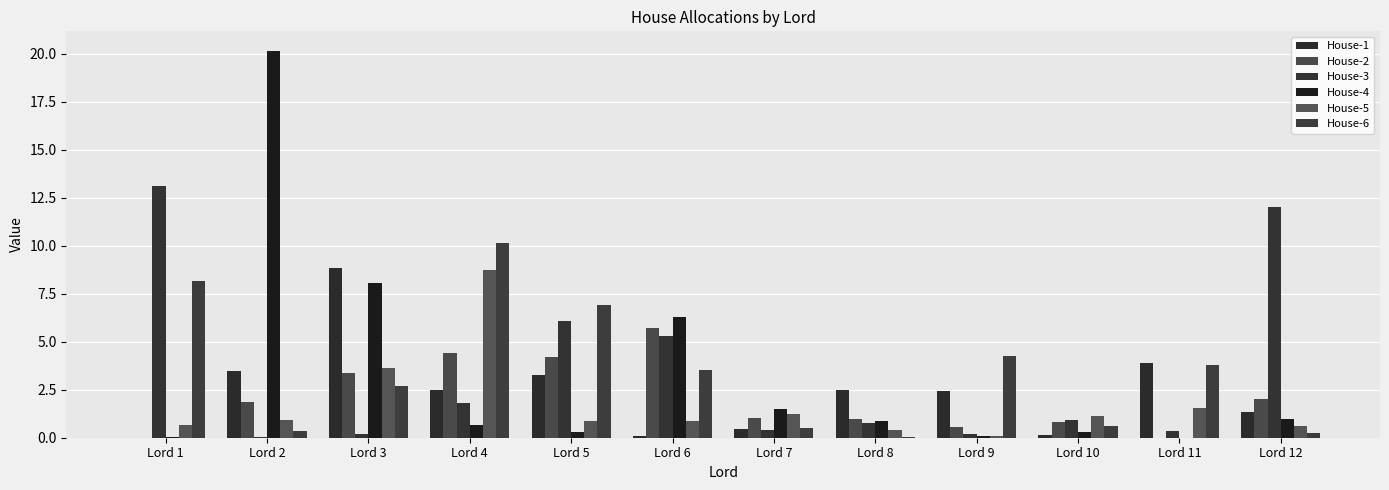

What is the difference between the House-2 values at Lord 9 and Lord 12?

1.5